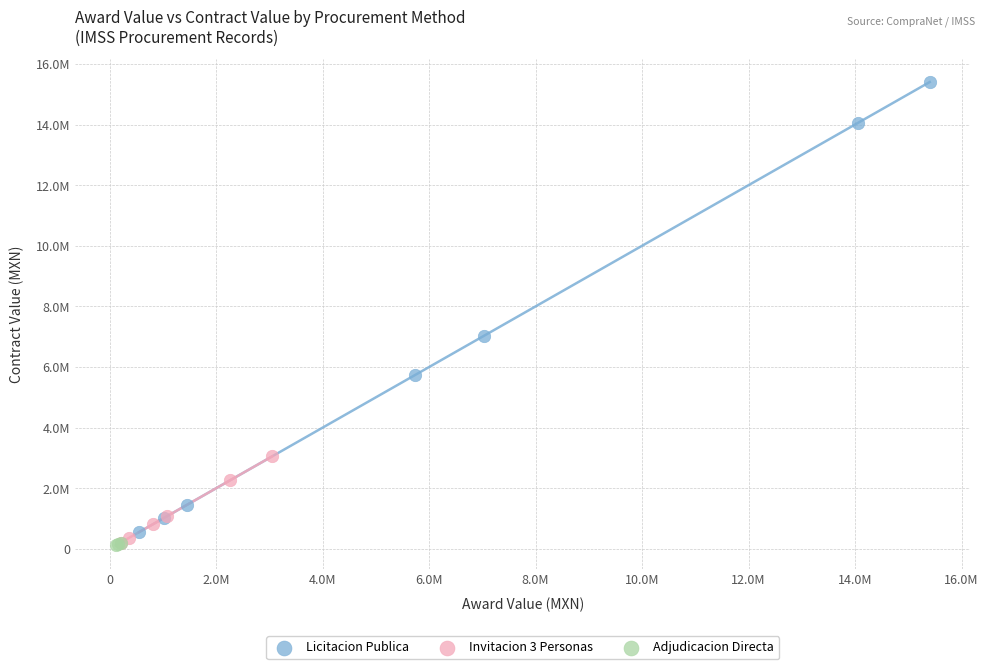

Which series has the widest spread of Y values?

Licitacion Publica